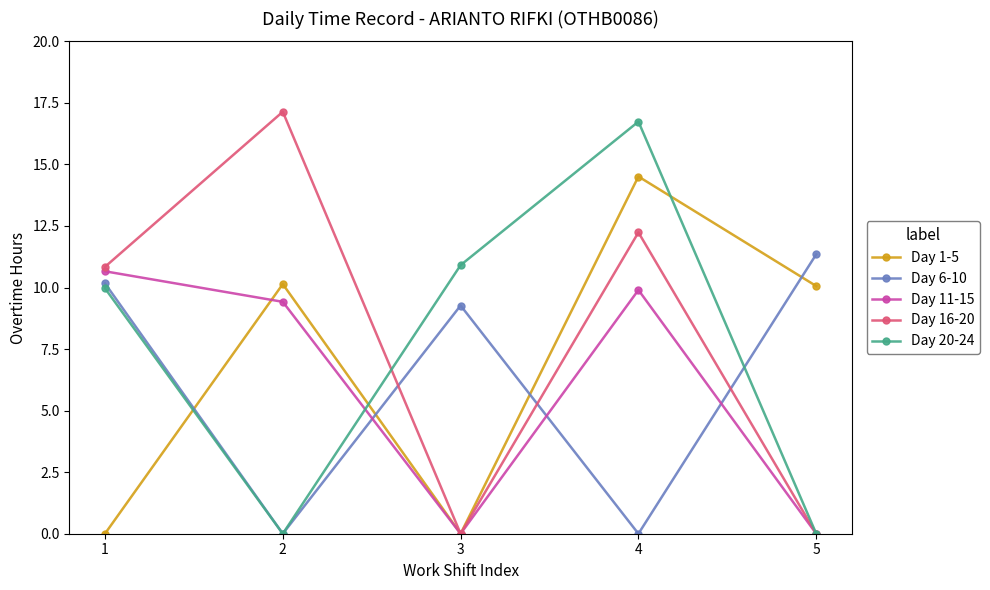

Where is Day 11-15 nearest to the value 5?

2